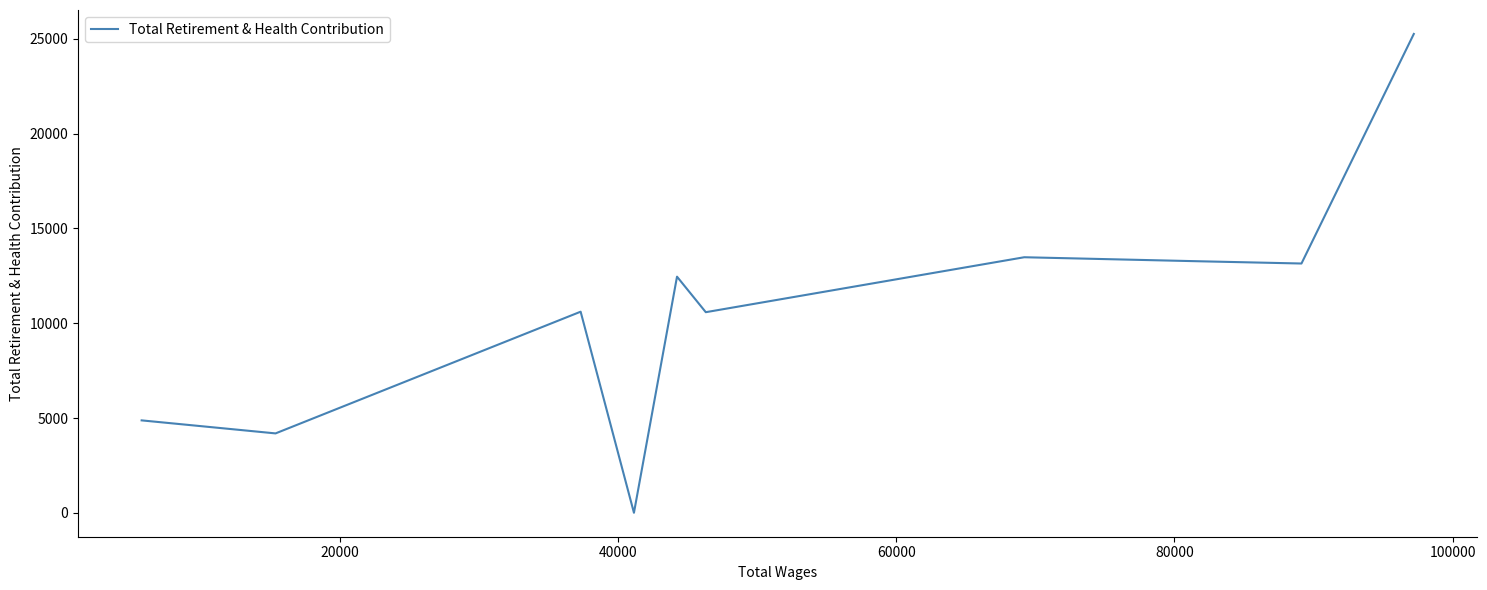

Does the chart display data point markers on the line(s)?

No